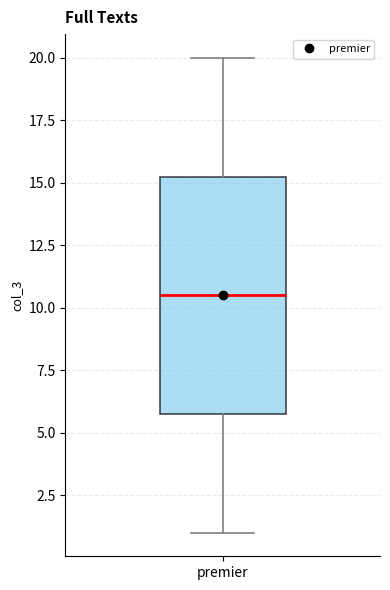

Transcribe this box plot: give where the median line is, the range the box spans, and where the two whiskers end, as read against the y-axis. The values are not printed on the chart, so give them approximately, as read against the axis.

median 10.5, box 6.0 to 15.5, whiskers 1.0 to 20.0